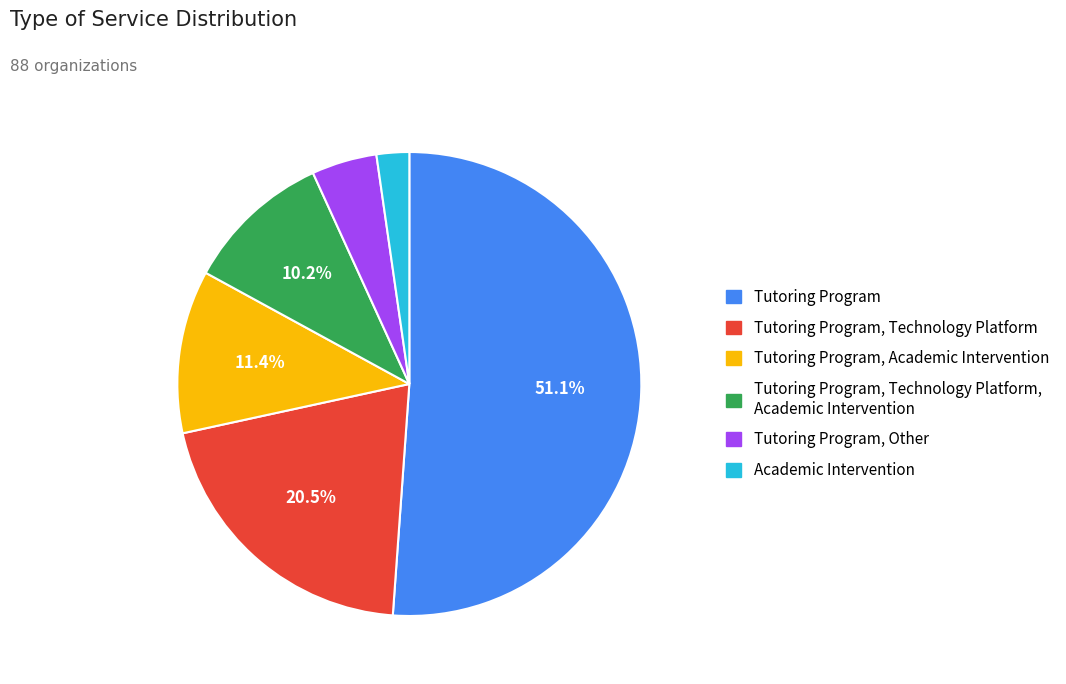

Is there a majority slice in this chart?

Yes